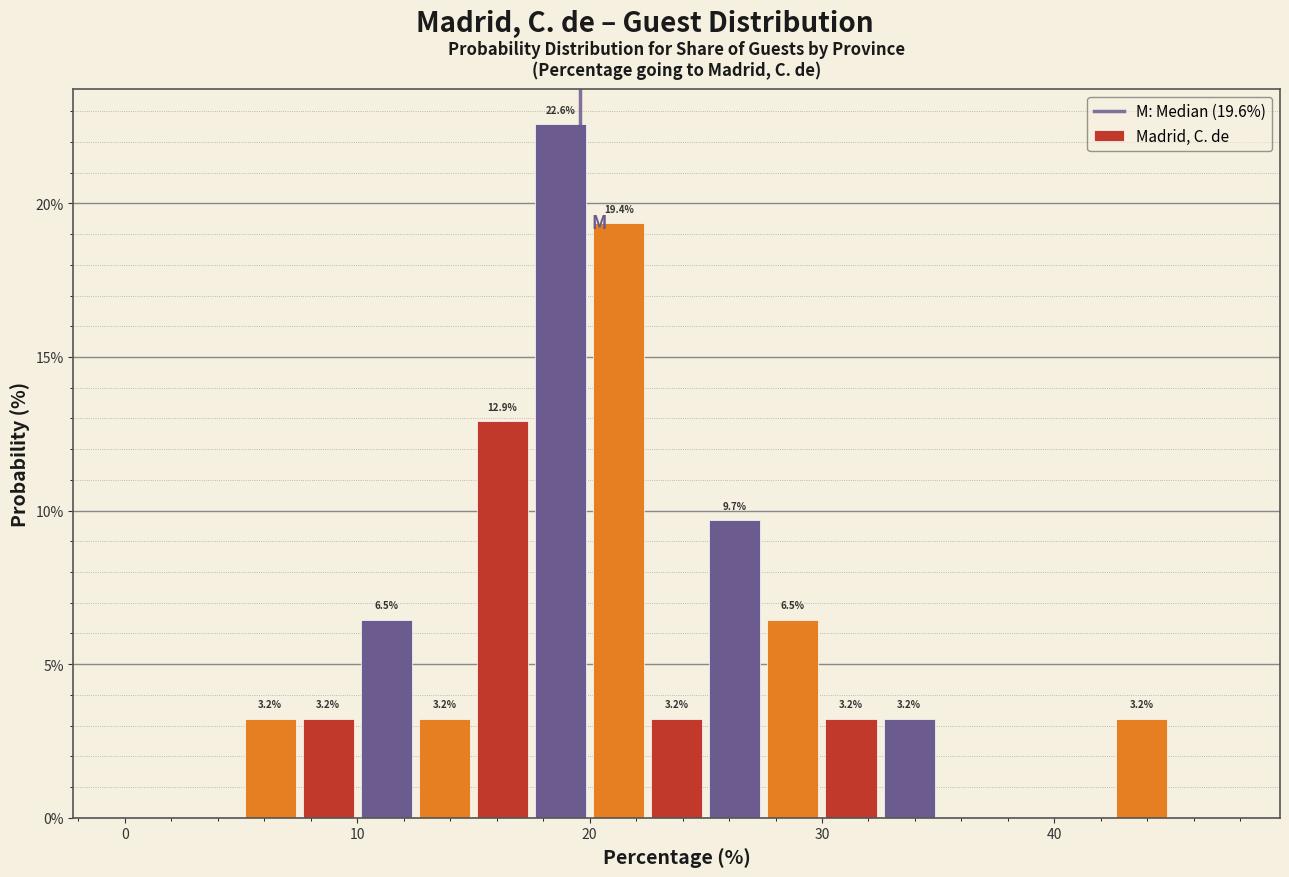

Read against the x-axis, roughly where is the centre of the tallest bar?

19